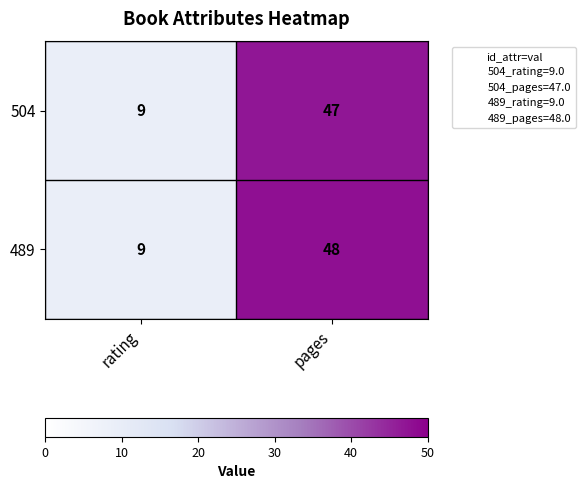

At which category is the sum across all series the highest?

pages